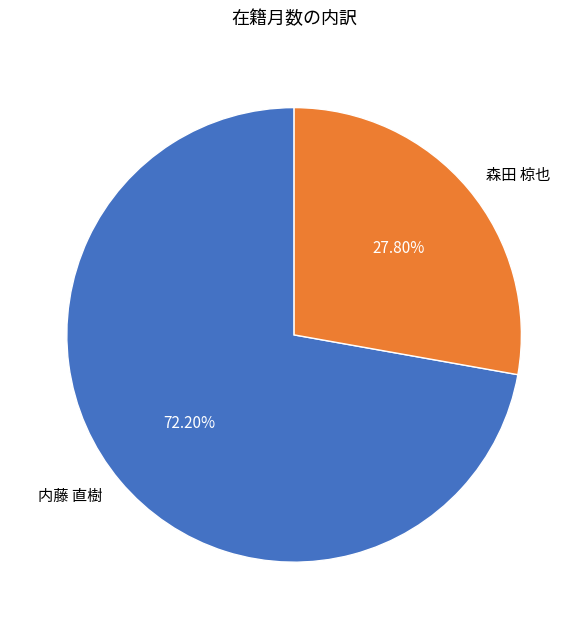

What percentage is the 内藤 直樹 slice, to the nearest percent?

72%